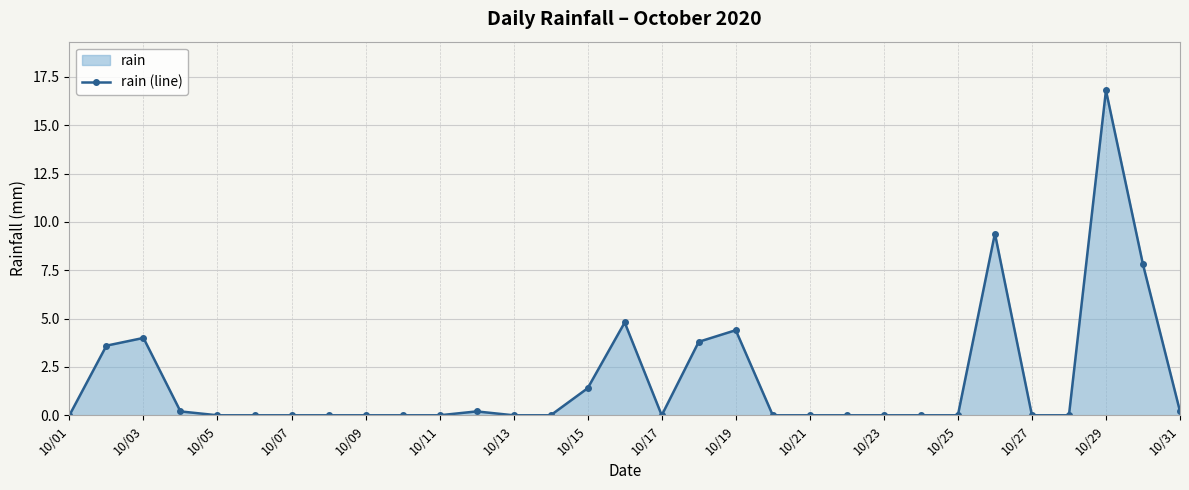

How many lines are shown in the chart?

1